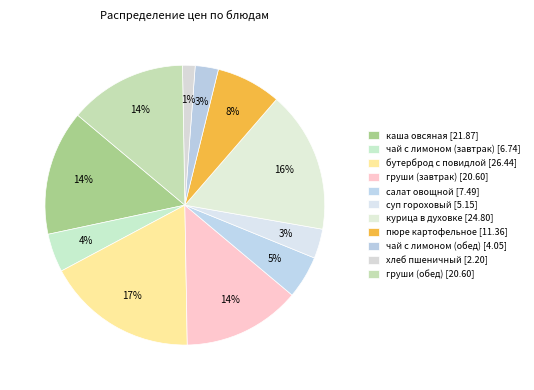

How many segments does this pie chart have?

11